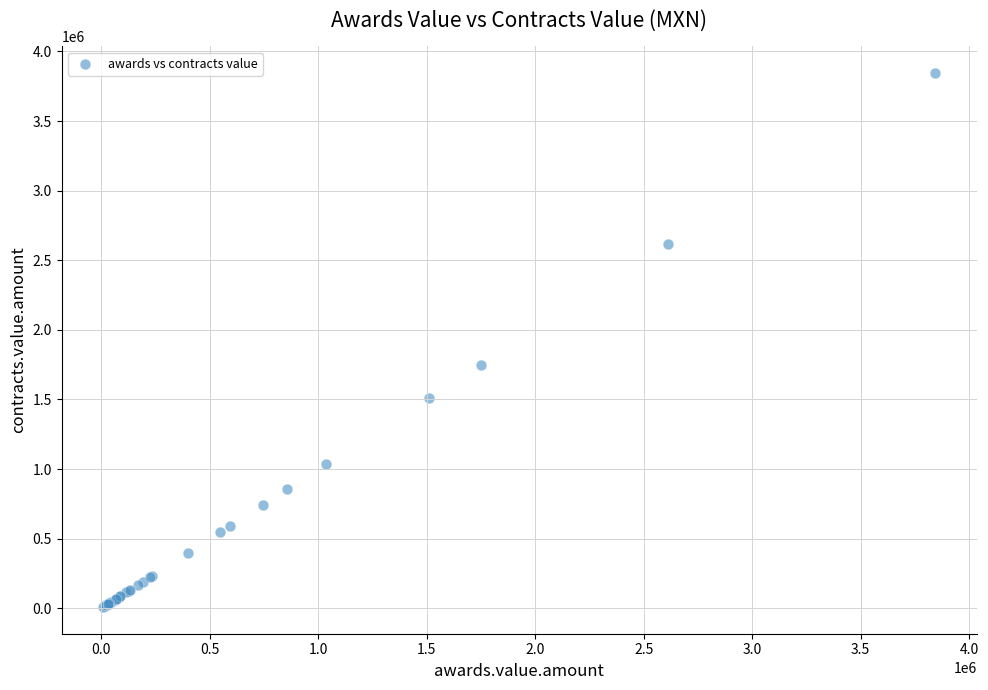

What Y value in the scatter plot is closest to 1926407?

1749064.9